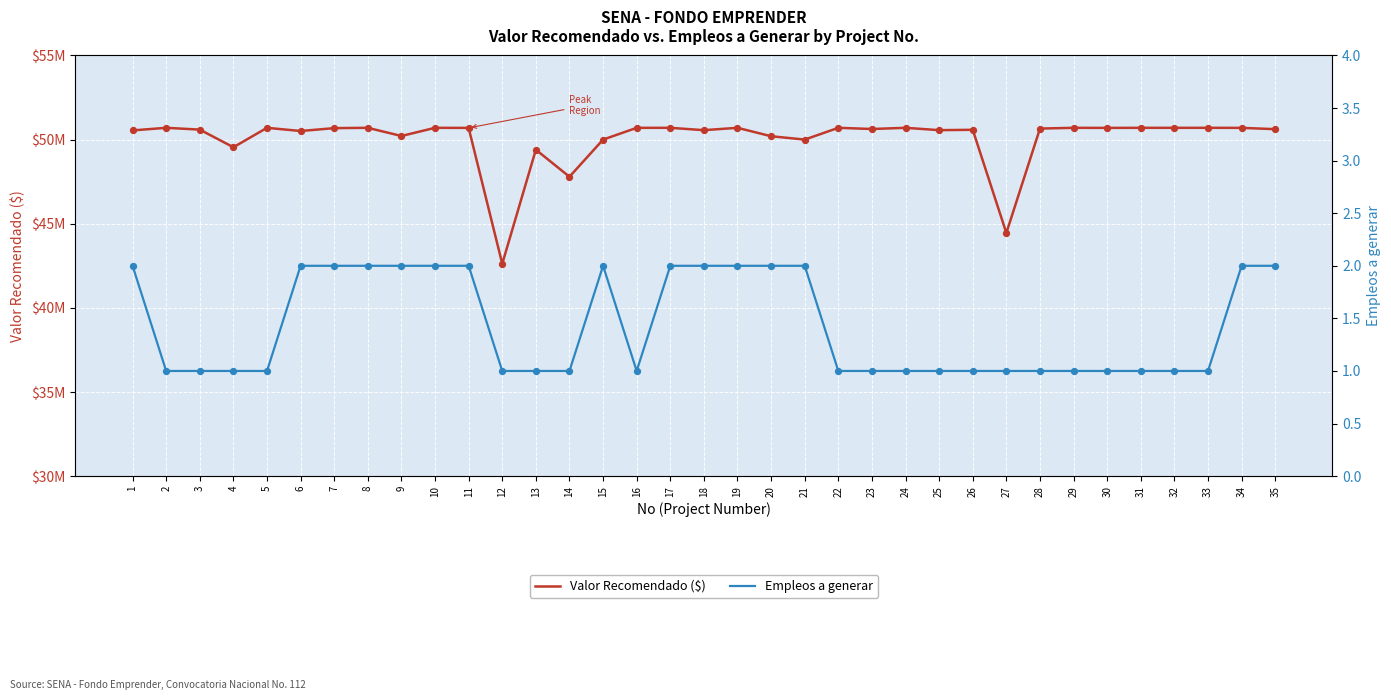

What are all the series names shown in the legend?

Valor Recomendado ($), Empleos a generar